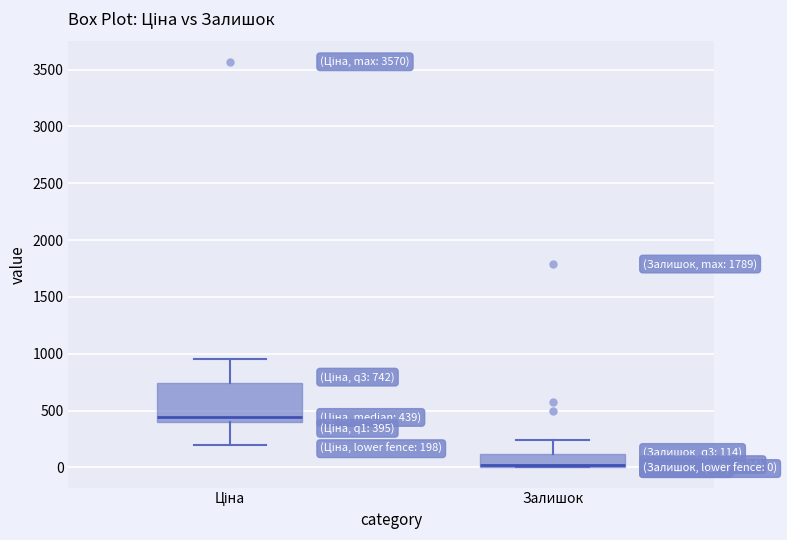

Comparing the boxes themselves (not the whiskers), which one is the tallest?

Ціна